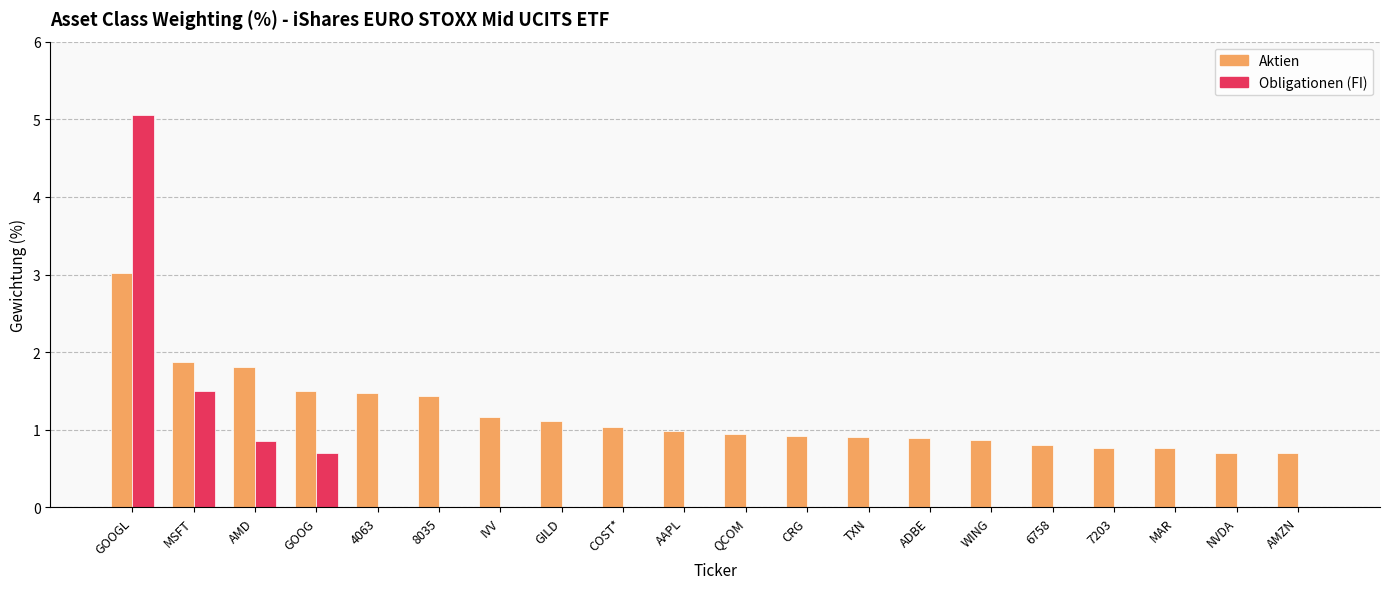

At which category is the sum across all series the highest?

GOOGL